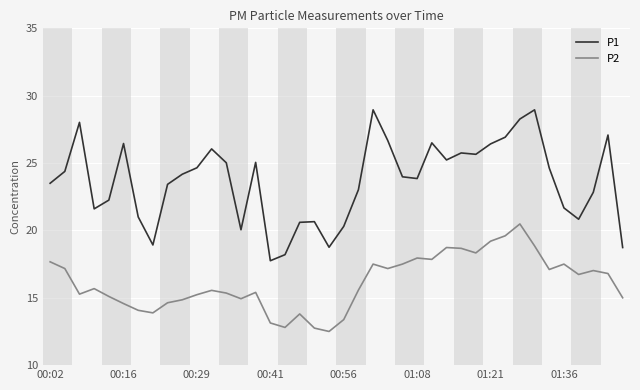

What are all the series names shown in the legend?

P1, P2